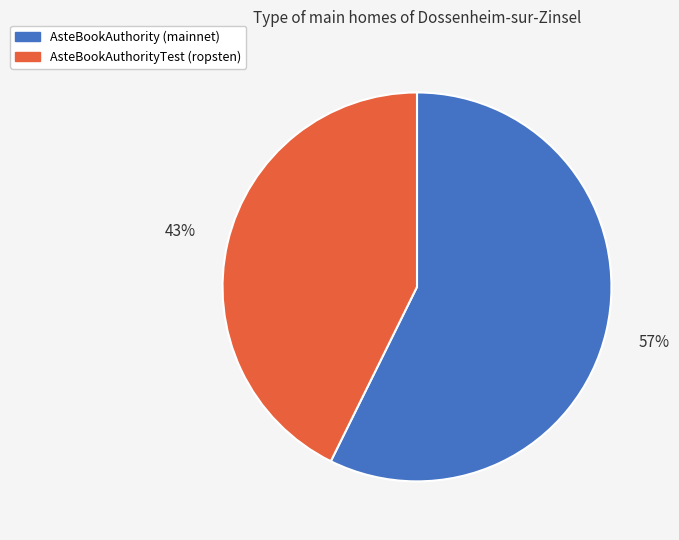

Which slice is the smallest?

AsteBookAuthorityTest (ropsten)